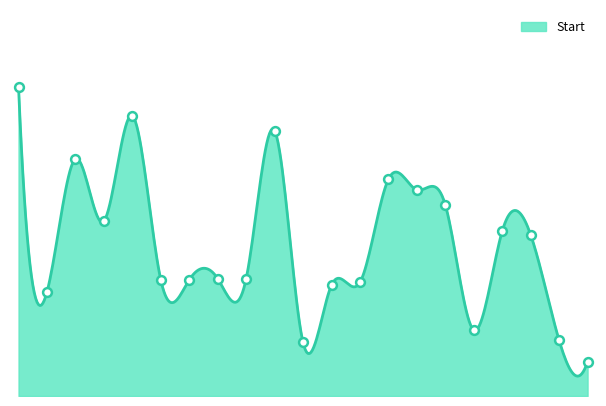

What is the change in value from KLKB1 to JAG1?

-71.6